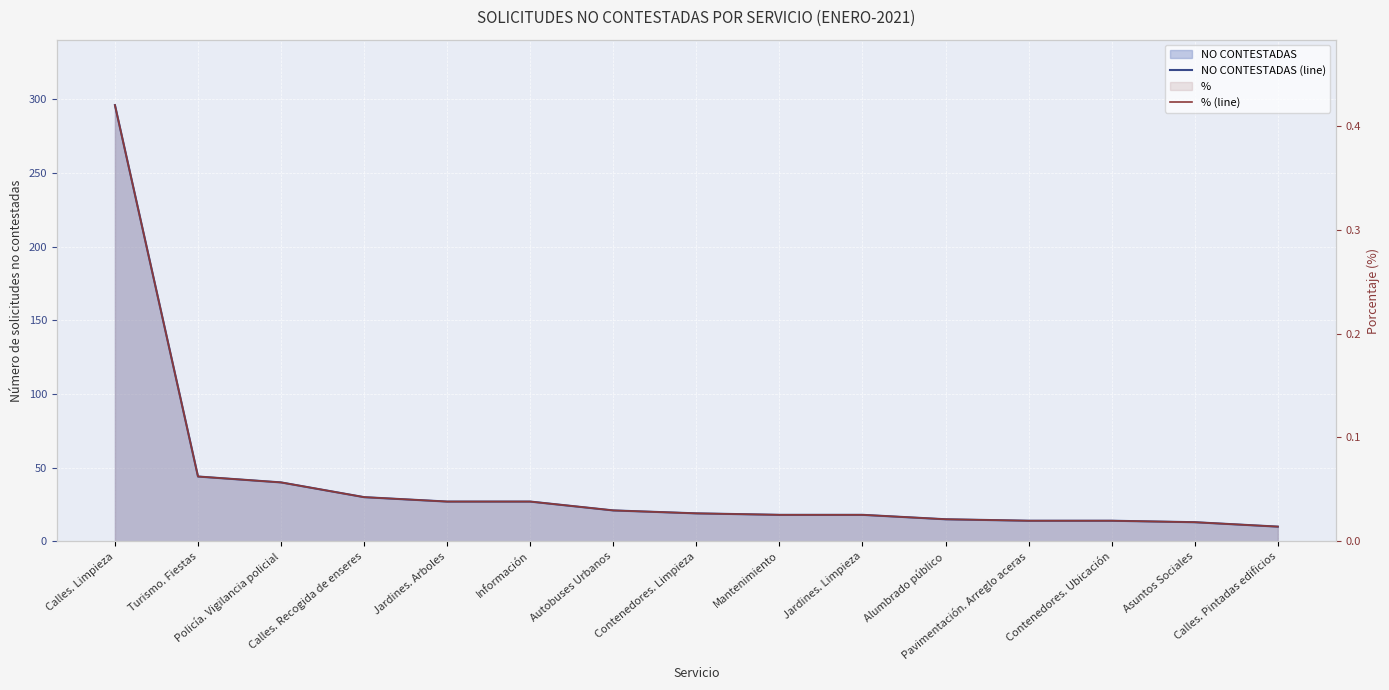

How many distinct data groups are displayed?

2